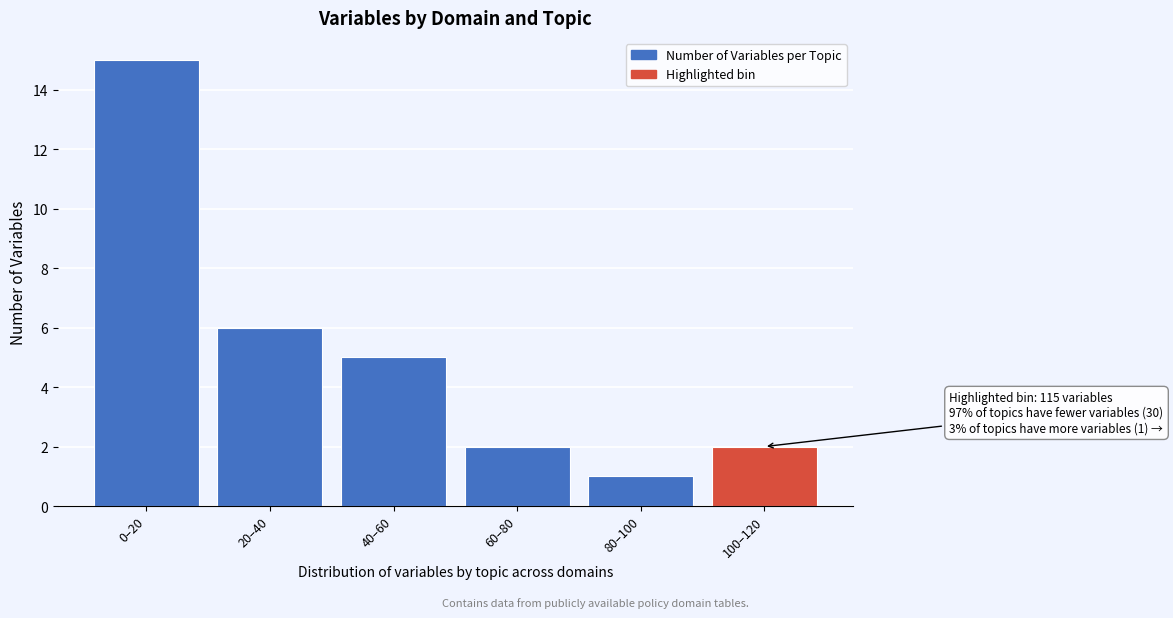

Reading left to right, what are all the values shown in this chart?

0–20=15	20–40=6	40–60=5	60–80=2	80–100=1	100–120=2